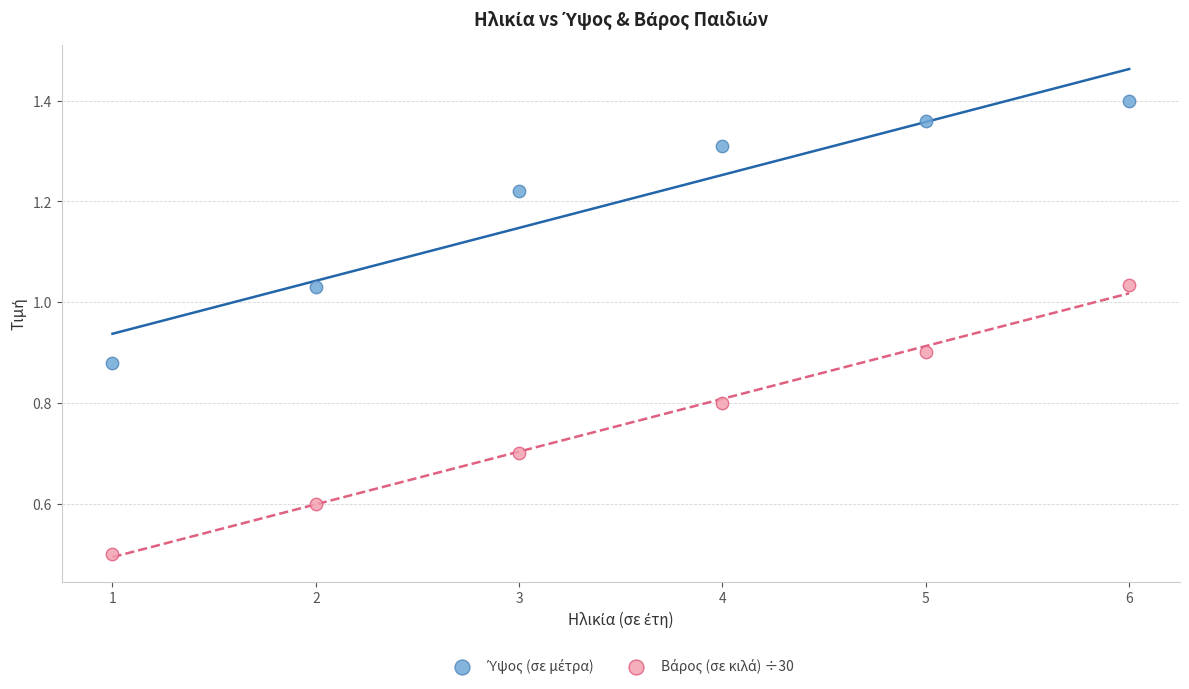

Across all data points, what is the average X value?

3.5